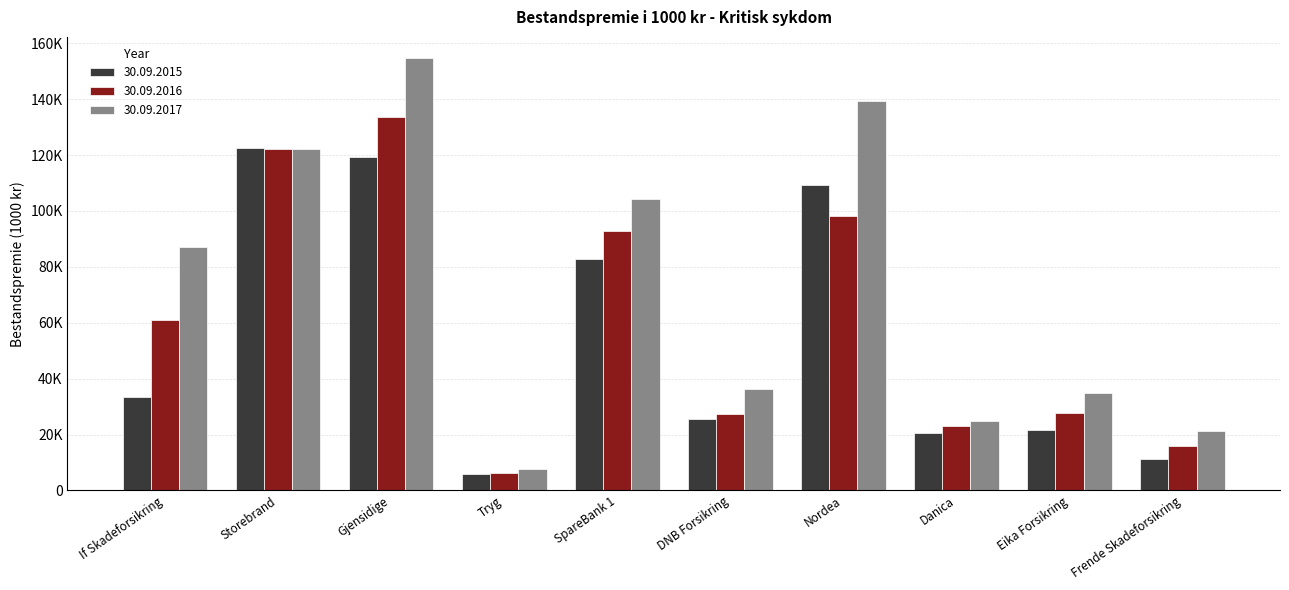

Reading left to right, what are all the values shown in this chart?

30.09.2015: 33628	122565	119330	5930	82706	25468	109213	20747	21676	11435
30.09.2016: 60892	122320	133655	6279	92899	27248	98069	22984	27616	15757
30.09.2017: 87065	122285	154558	7571	104462	36307	139290	24932	34785	21175